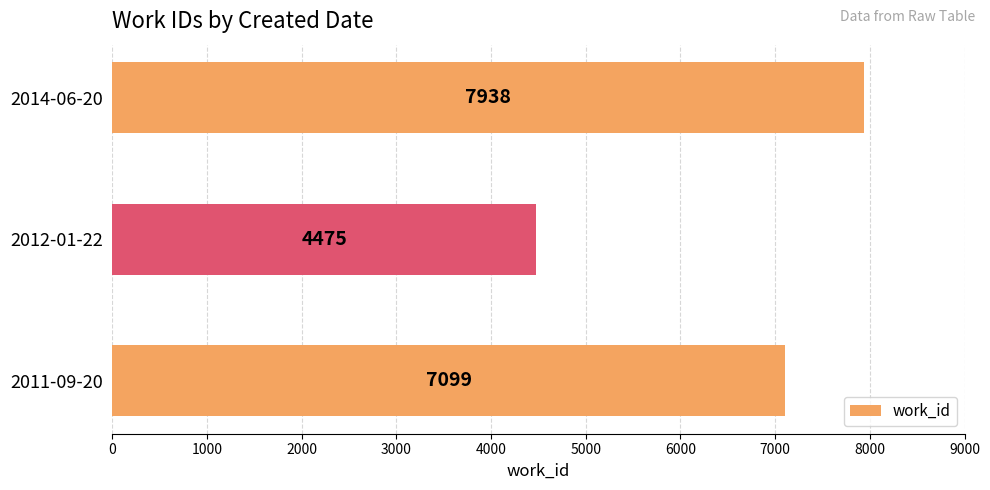

How many data points are less than 7099?

1